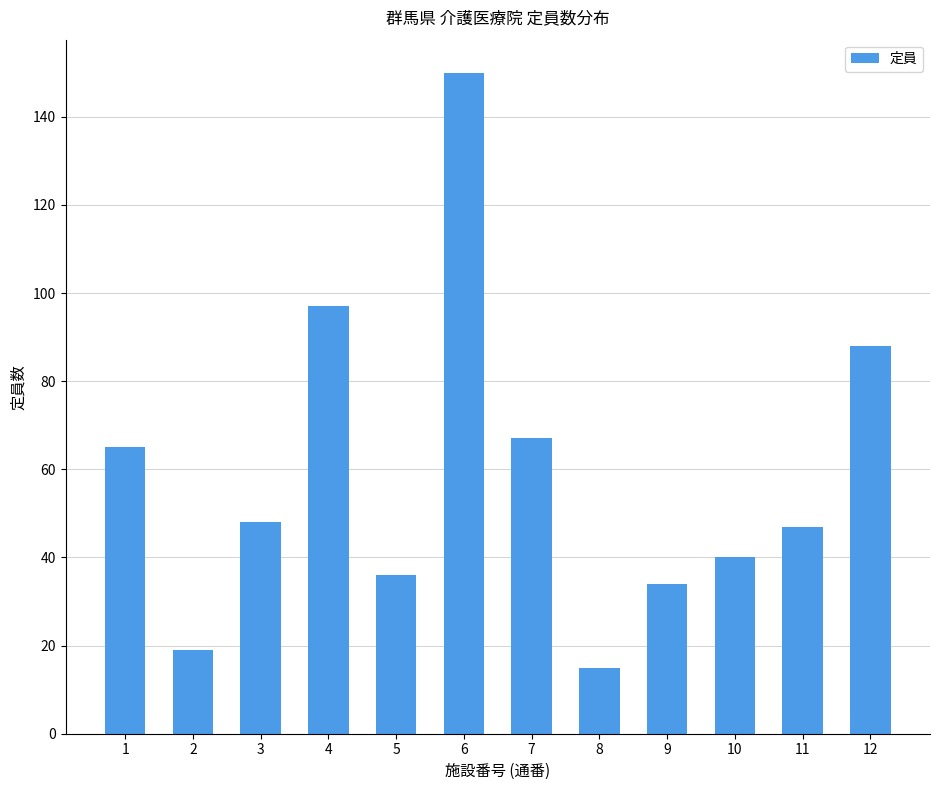

Reading left to right, extract all data points from this chart.

65	19	48	97	36	150	67	15	34	40	47	88